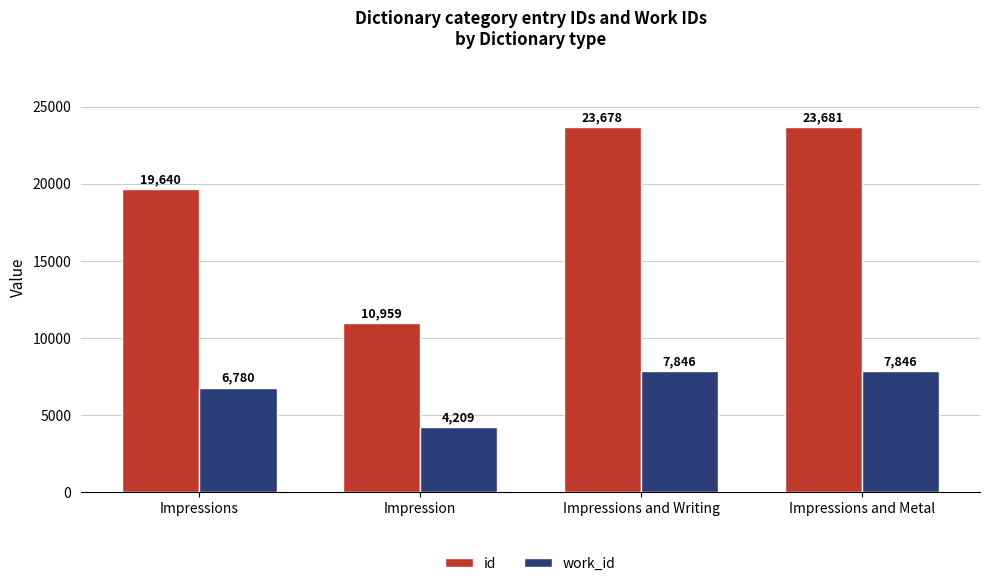

How many data points in work_id are less than 7846?

2